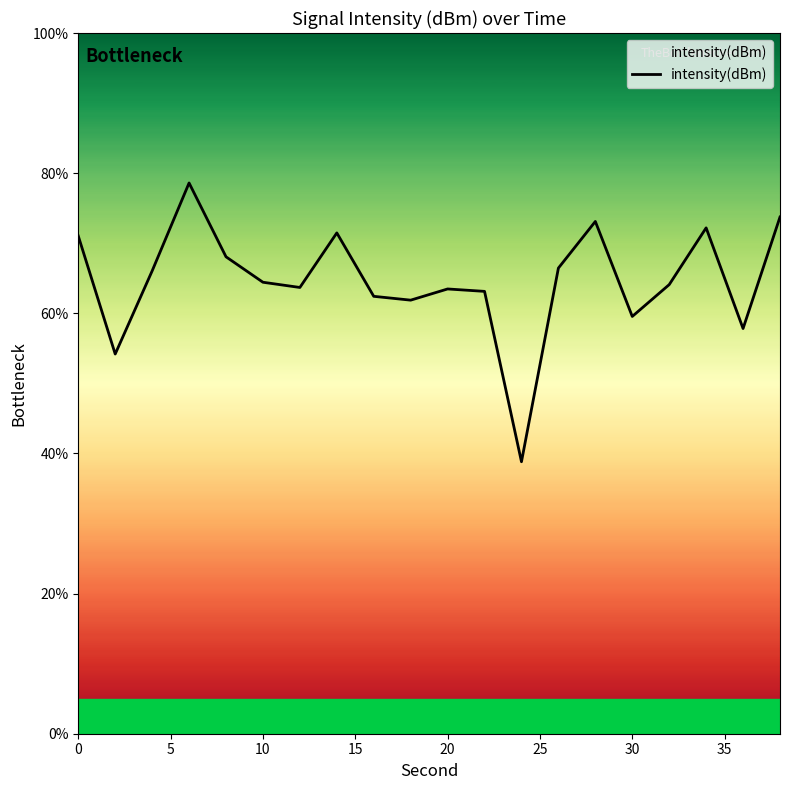

What is the smallest value displayed?

38.8